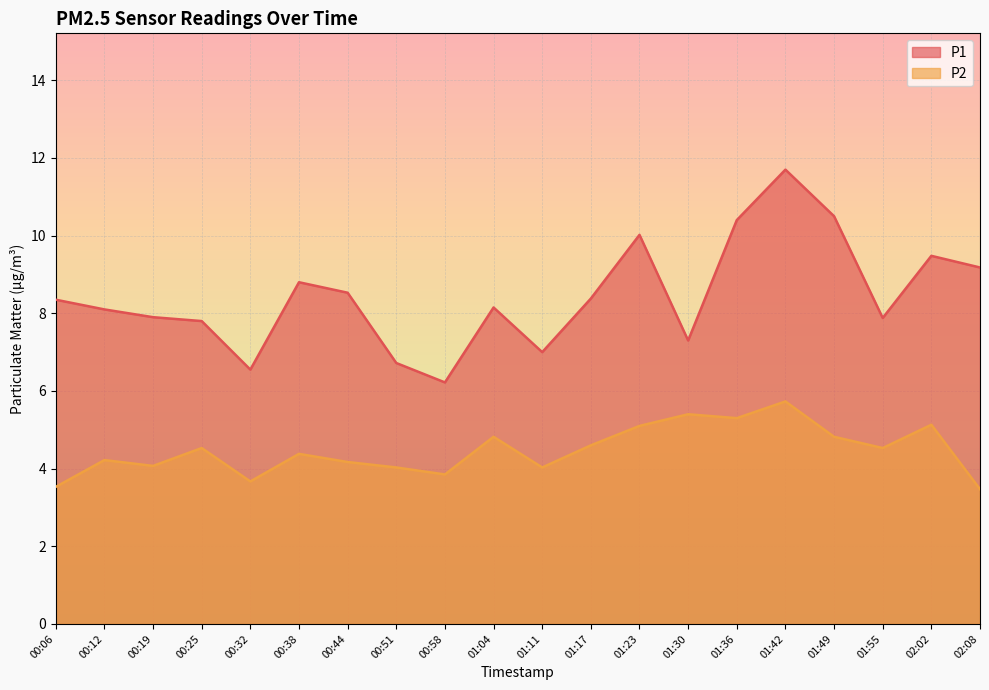

True or false: P2 and P1 intersect in this chart.

False